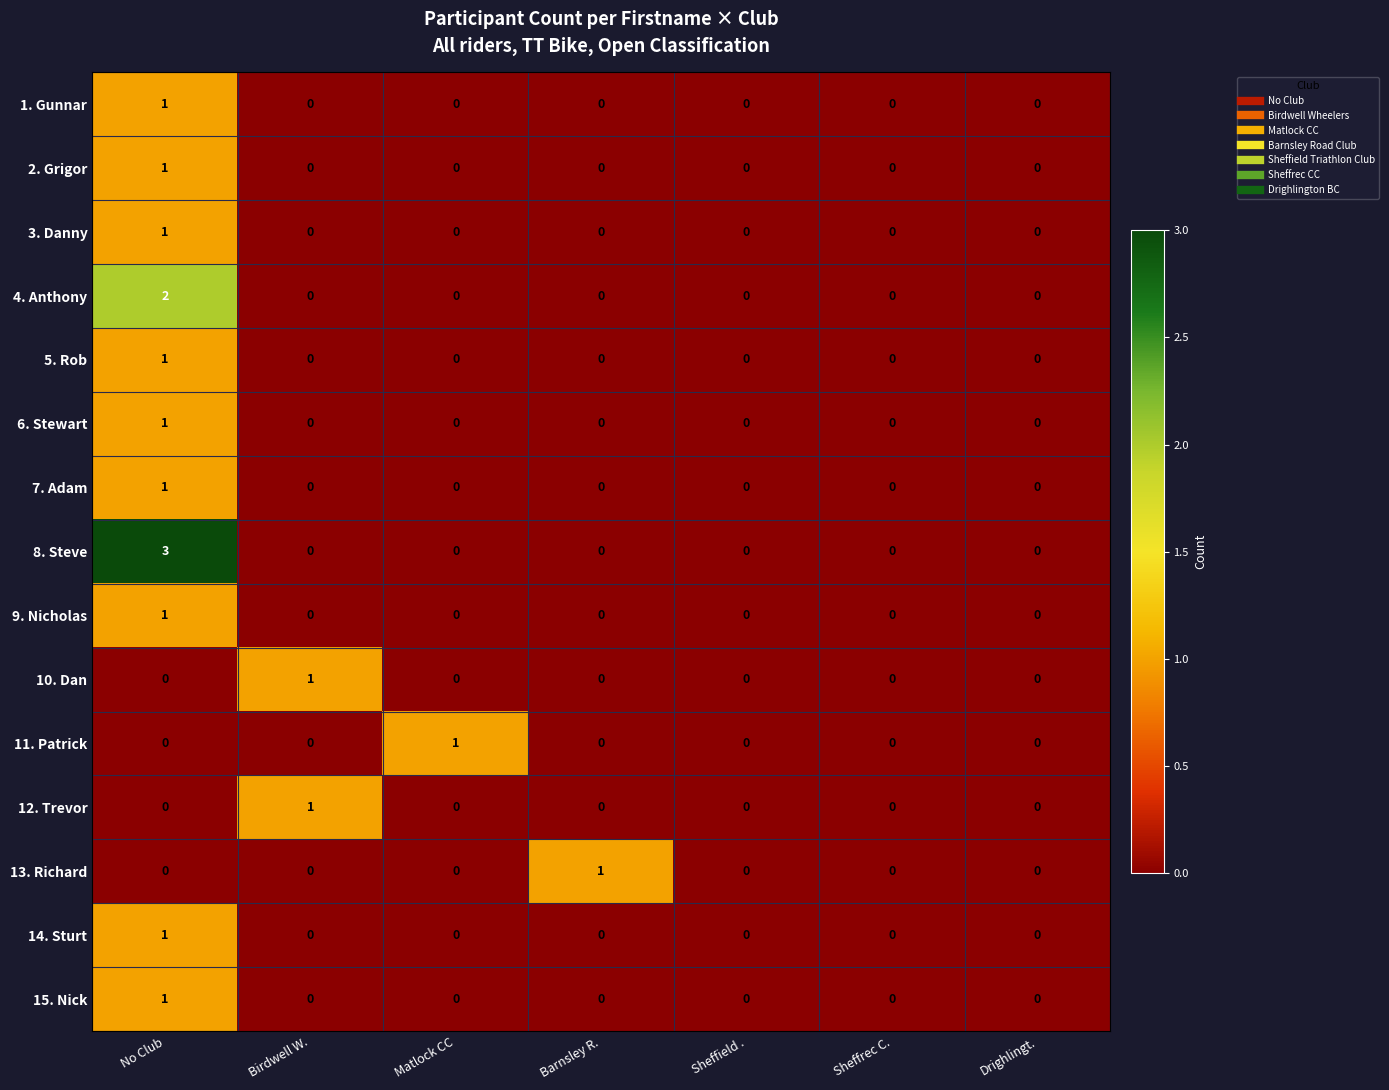

Which series has the largest range (max minus min)?

8. Steve